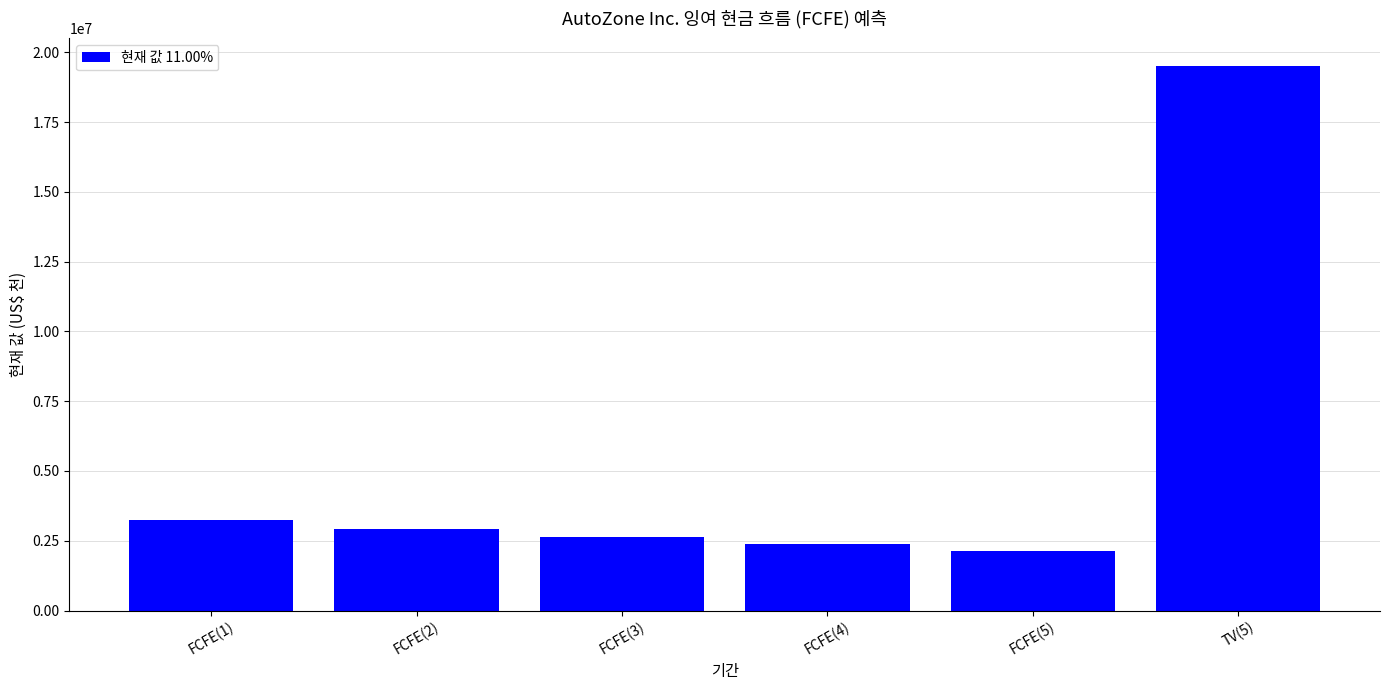

What value does the data have at FCFE(4), to the nearest 100?

2383900